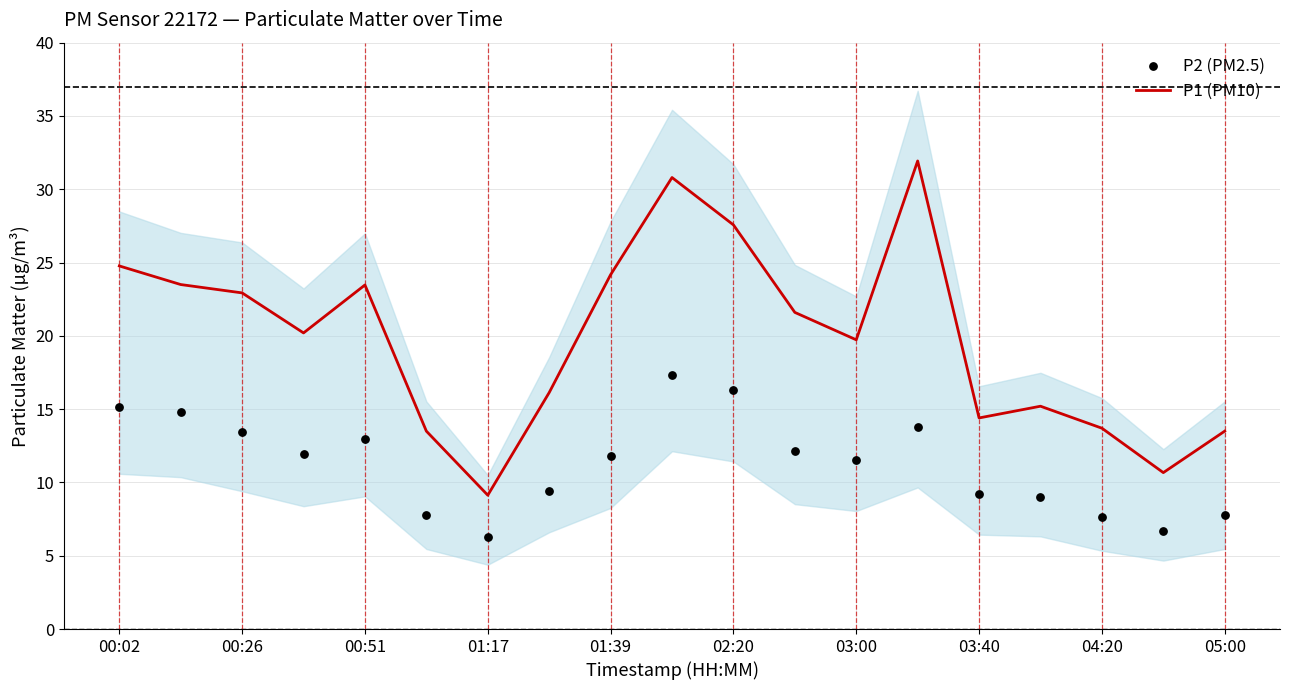

Is it true that P1 (PM10) equals 9.1 at 01:17?

True